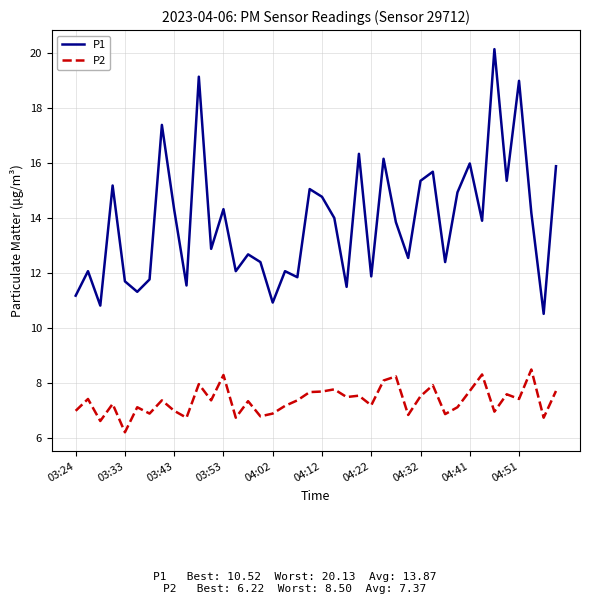

Which series has the largest total across all categories?

P1